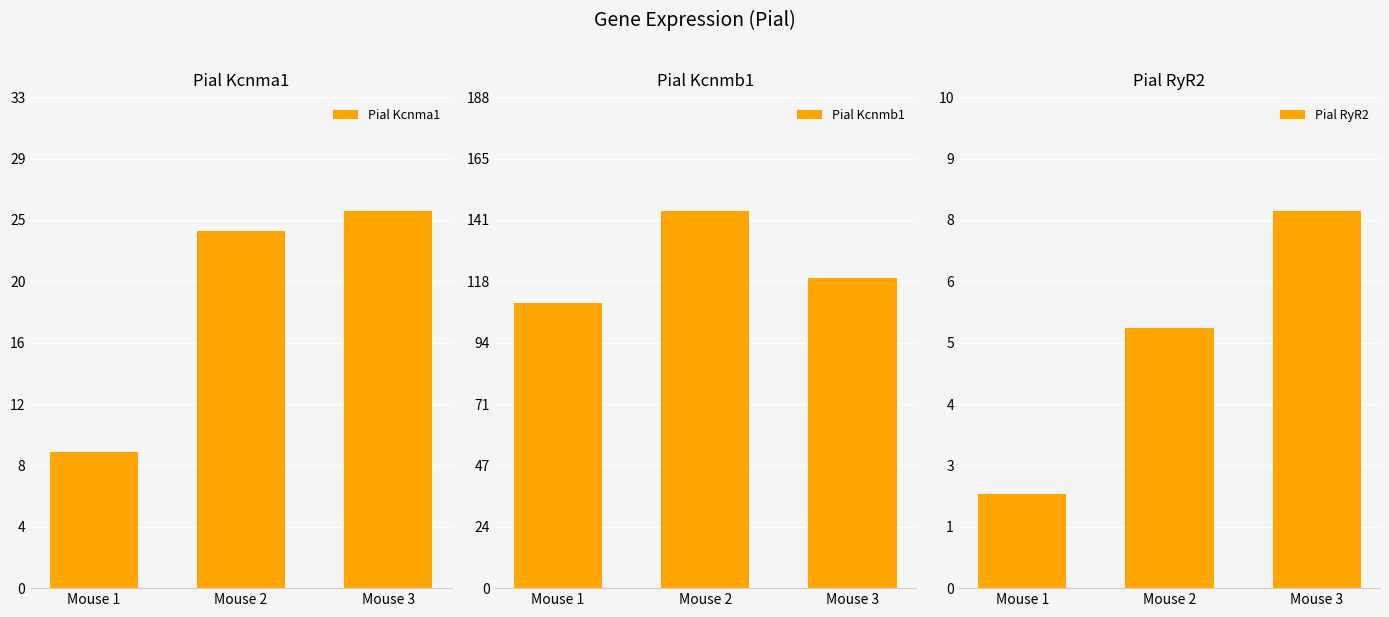

Reading left to right, list all the values displayed in this chart.

Pial Kcnma1: Mouse 1=9.1	Mouse 2=23.8	Mouse 3=25.2
Pial Kcnmb1: Mouse 1=109.2	Mouse 2=144.7	Mouse 3=118.7
Pial RyR2: Mouse 1=2.0	Mouse 2=5.4	Mouse 3=7.9